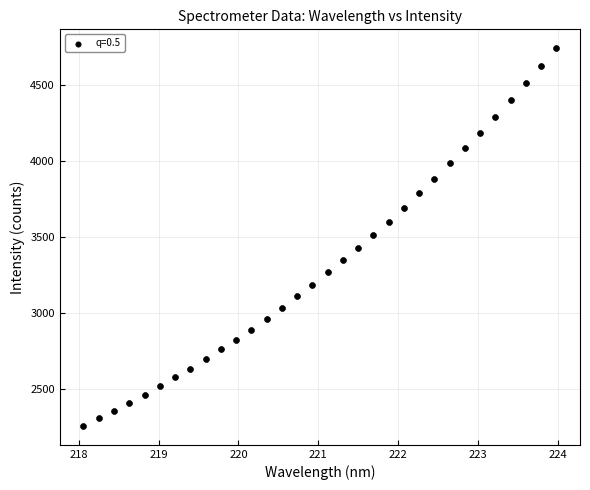

What is the range of X values (max minus min)?

5.9